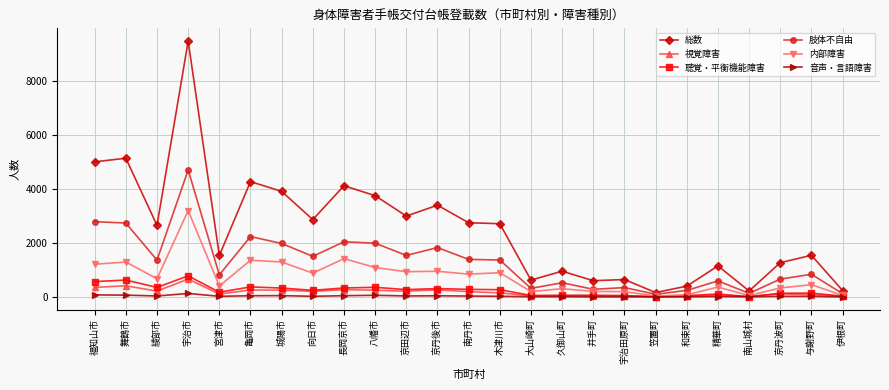

What is the value of the 肢体不自由 point at the 16th from the left?

529